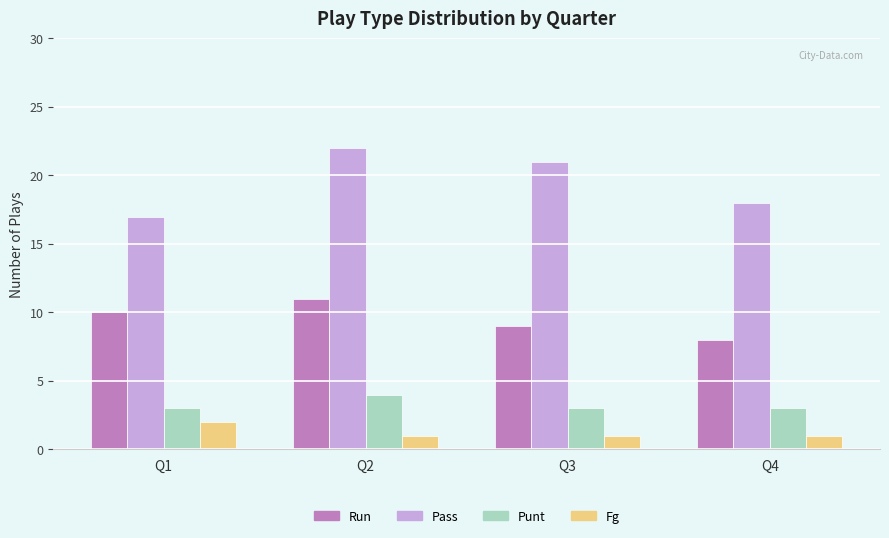

Is it true that Run equals 10 at Q1?

True